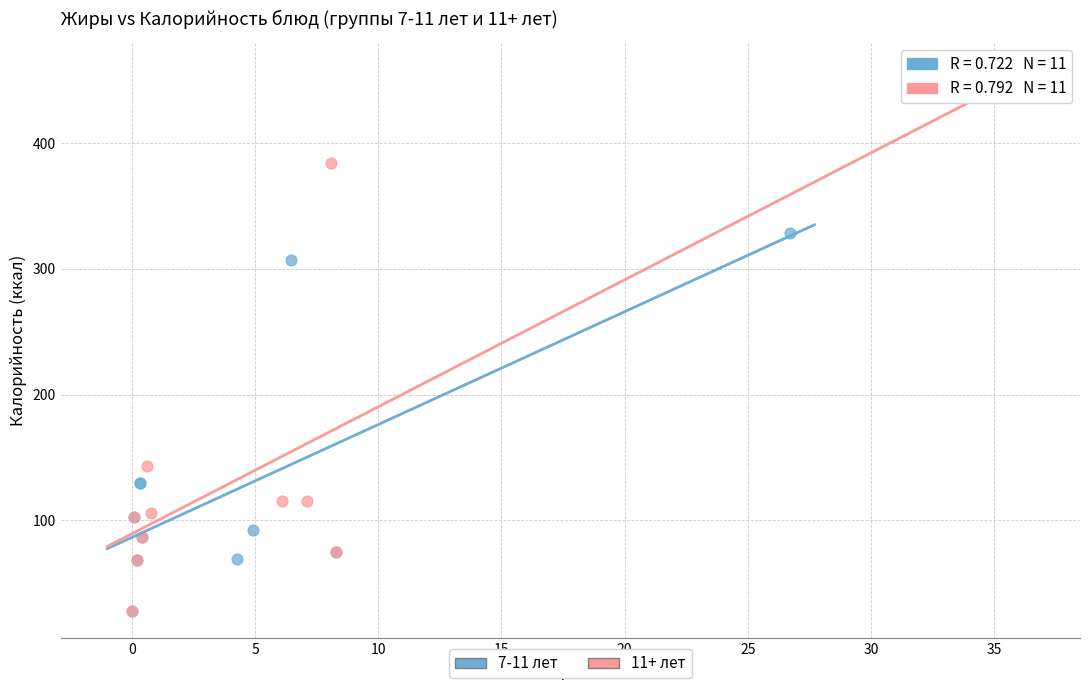

Which series has the widest spread of Y values?

11+ лет